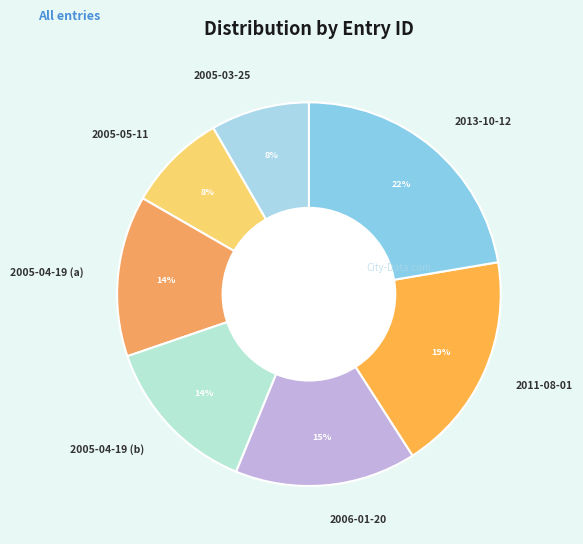

What is the largest slice in the pie chart?

2013-10-12